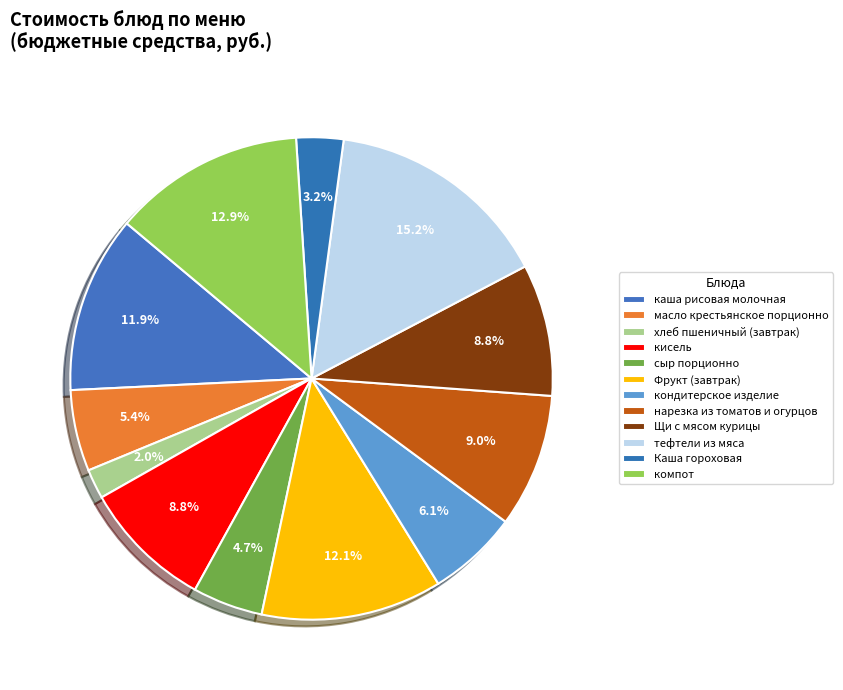

What is the change in value from хлеб пшеничный (завтрак) to Фрукт (завтрак)?

+18.0